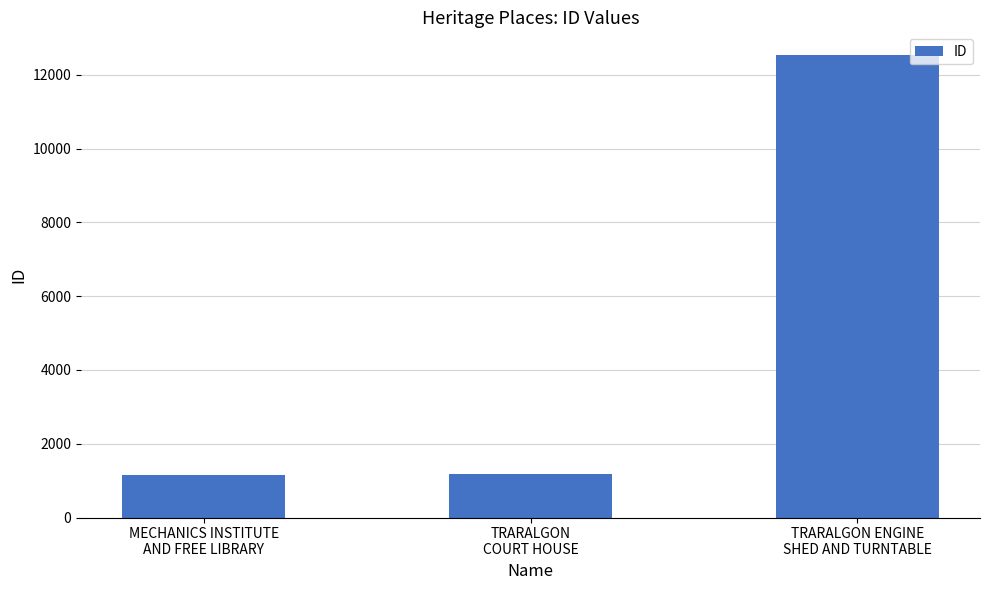

What is the value of the 2nd bar from the left?

1171